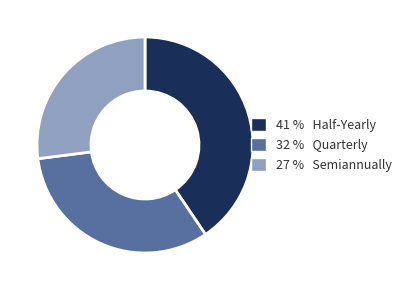

Is there any slice that represents more than half of the pie?

No